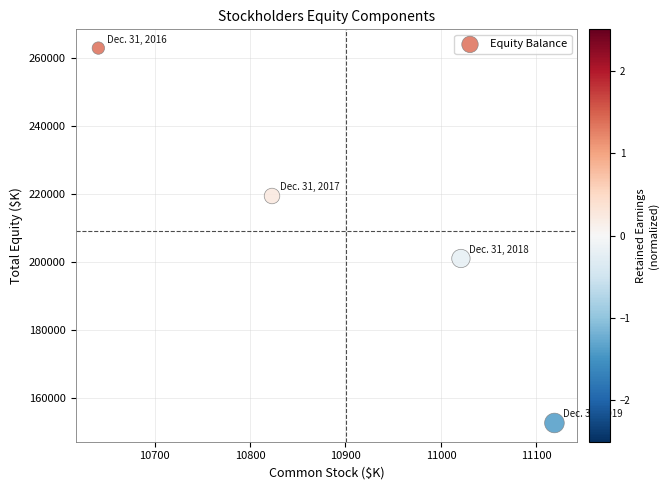

What Y value in the scatter plot is closest to 207858?

201100